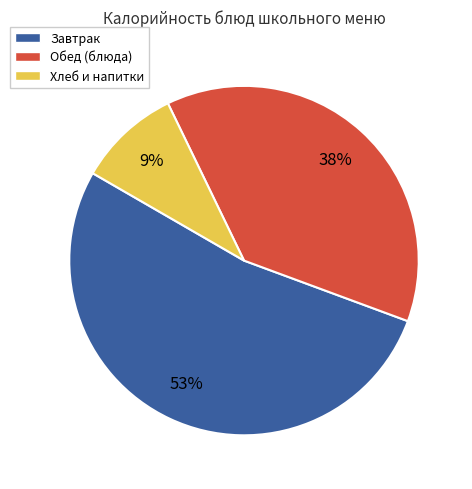

To the nearest percent, what is the average slice percentage?

33%